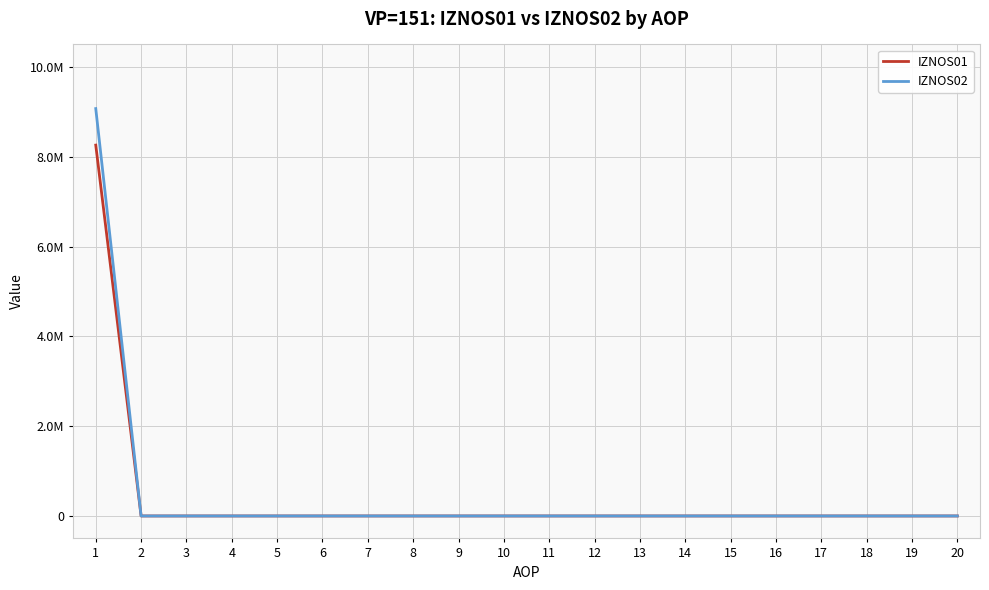

Which series has the largest total across all categories?

IZNOS02